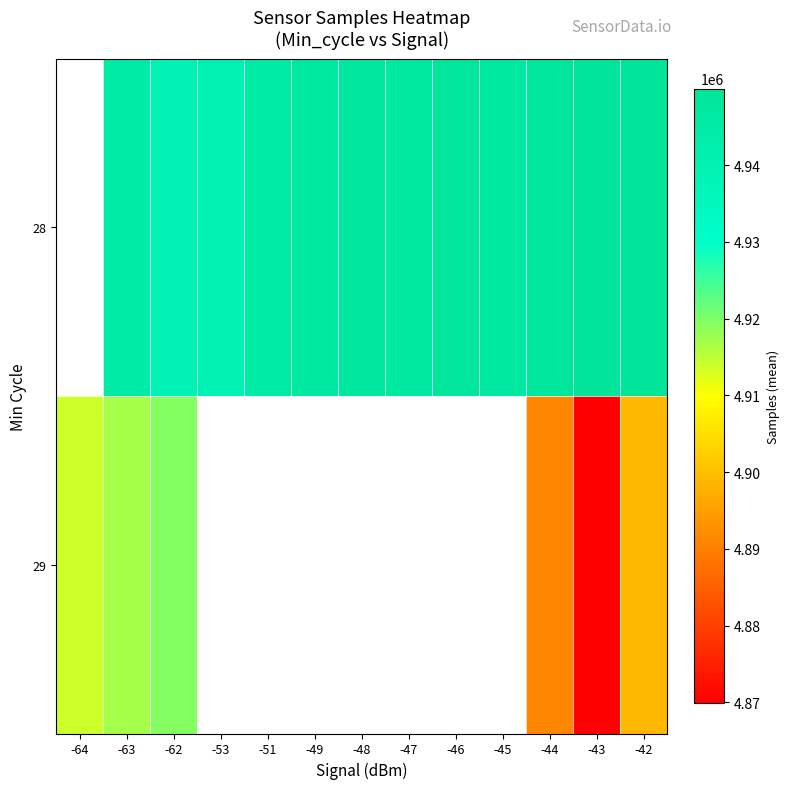

Count the number of data series in this chart.

2